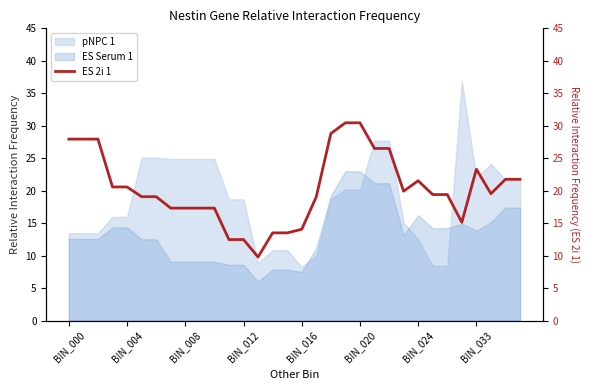

What is the maximum value for pNPC 1?

36.8